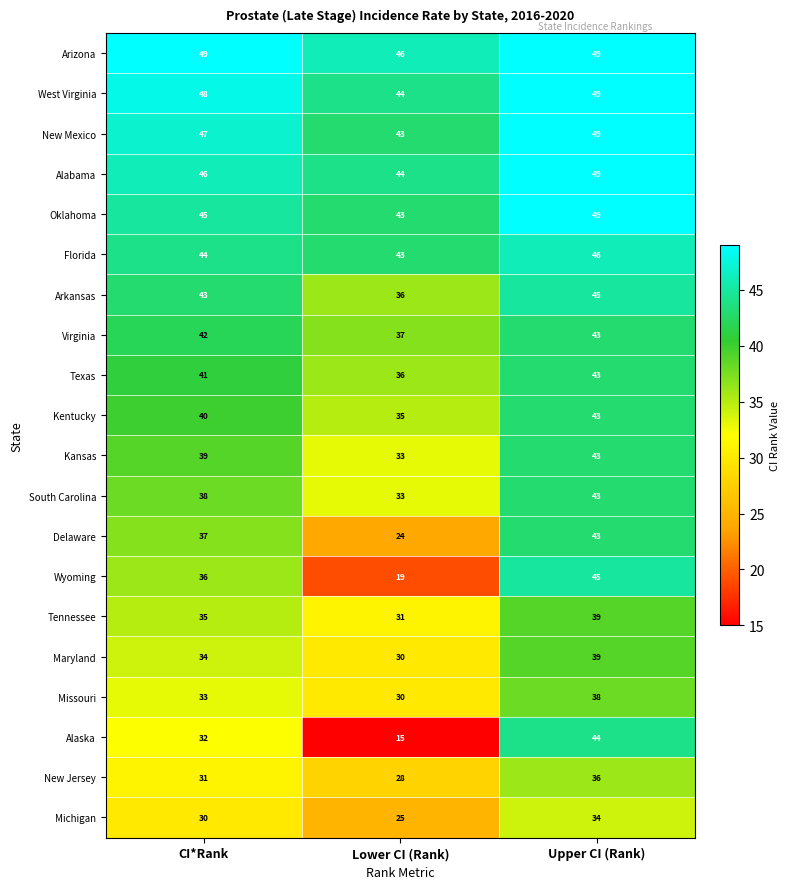

What value does the Oklahoma series have at CI*Rank?

45